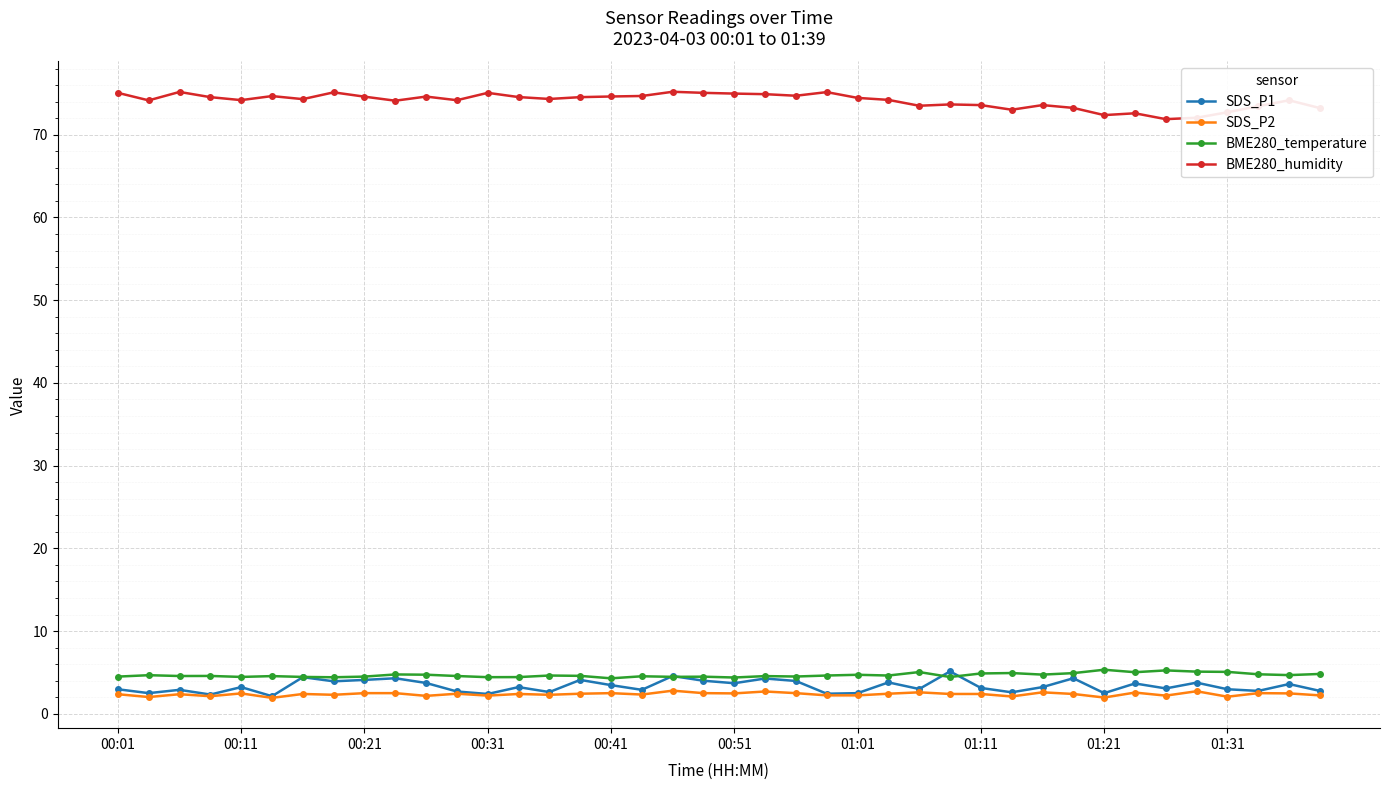

True or false: BME280_humidity and SDS_P2 cross at least once.

False